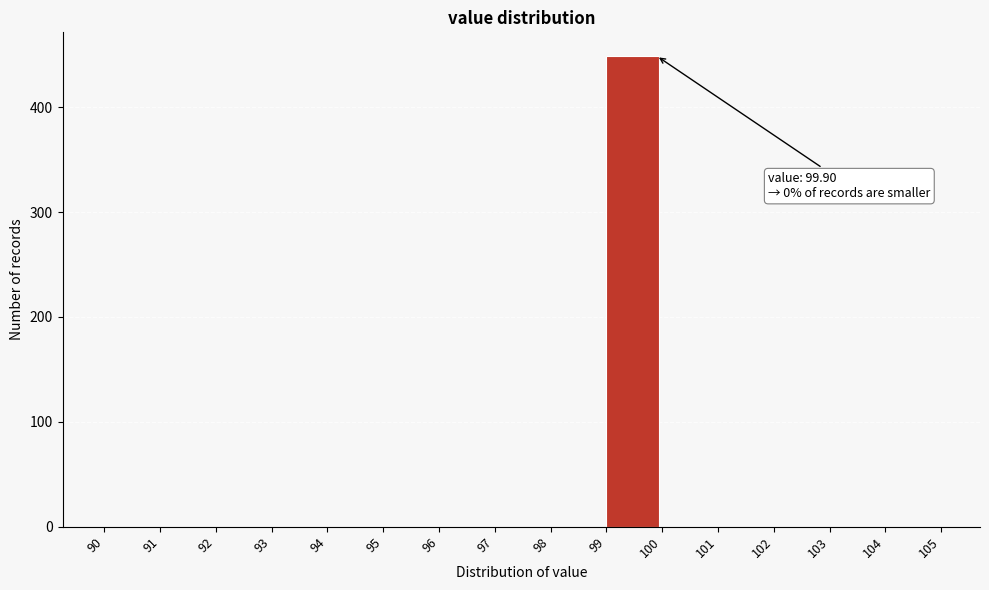

Which range on the x-axis has the tallest bar?

99 to 100